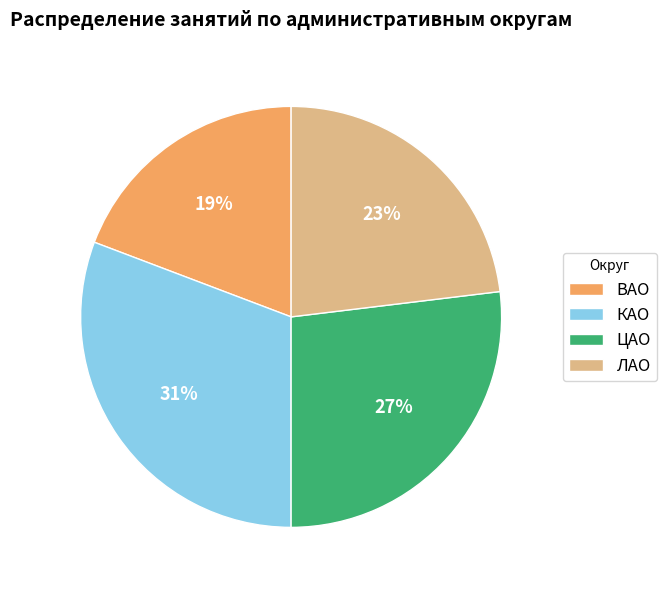

Do ВАО and ЛАО together represent more than half of the pie?

No